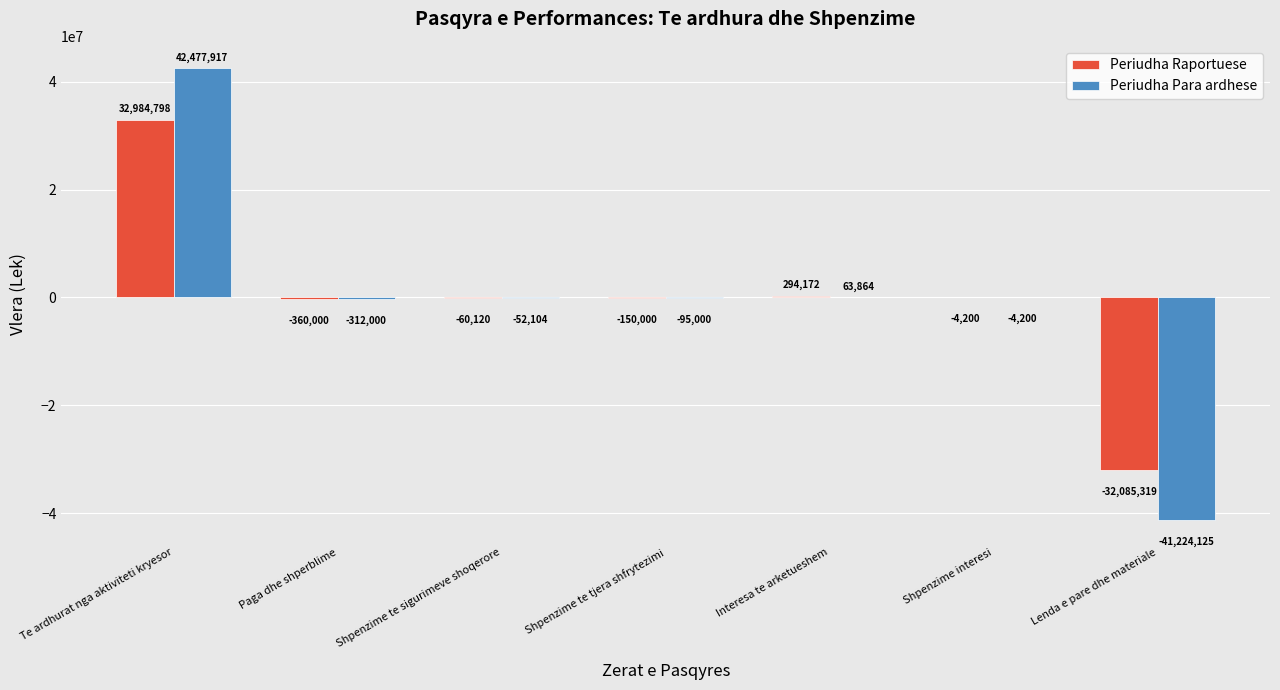

Reading left to right, list all the values displayed in this chart.

Periudha Raportuese: Te ardhurat nga aktiviteti kryesor=32984798	Paga dhe shperblime=-360000	Shpenzime te sigurimeve shoqerore=-60120	Shpenzime te tjera shfrytezimi=-150000	Interesa te arketueshem=294172	Shpenzime interesi=-4200	Lenda e pare dhe materiale=-32085319
Periudha Para ardhese: Te ardhurat nga aktiviteti kryesor=42477917	Paga dhe shperblime=-312000	Shpenzime te sigurimeve shoqerore=-52104	Shpenzime te tjera shfrytezimi=-95000	Interesa te arketueshem=63864	Shpenzime interesi=-4200	Lenda e pare dhe materiale=-41224125